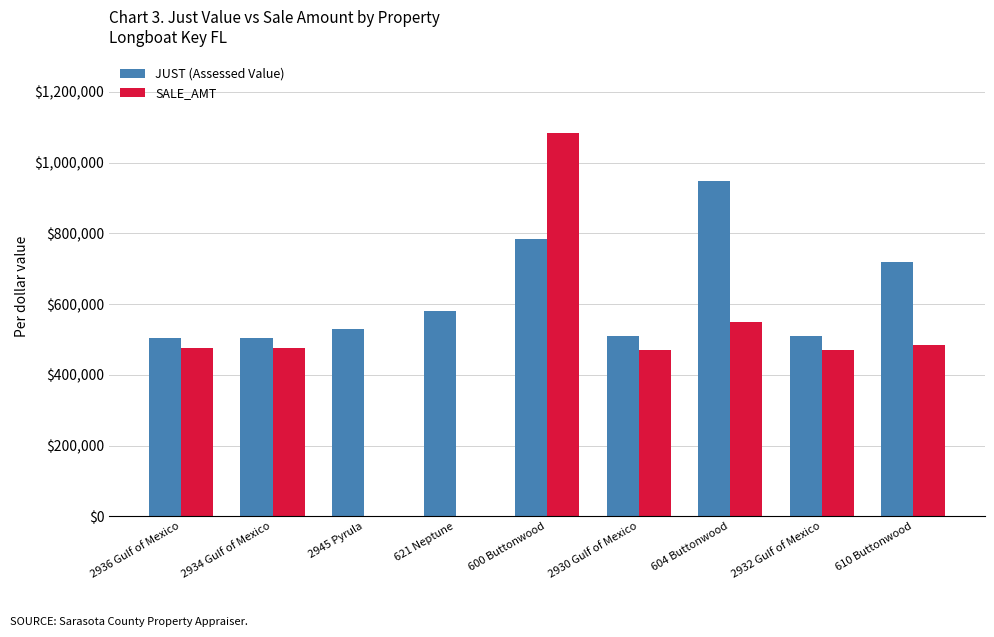

Which label corresponds to the largest value in the chart?

600 Buttonwood